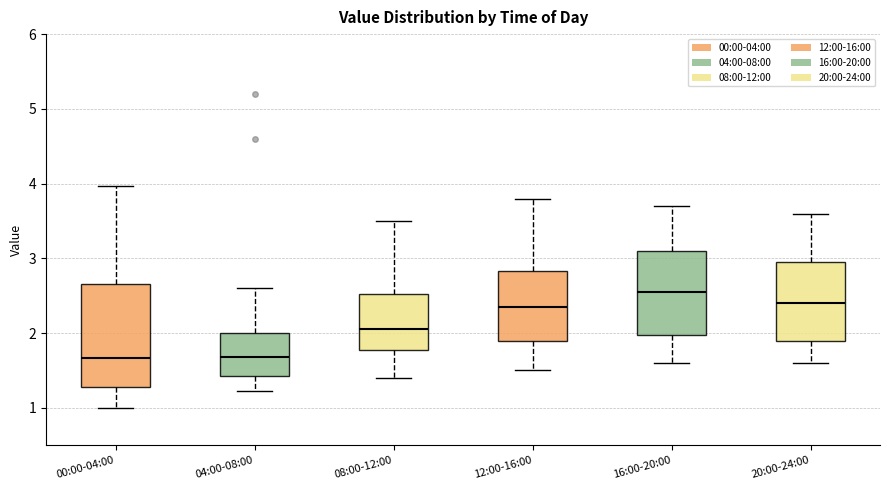

Reading left to right, read every box against the y-axis: the position of its median line, the range the box covers, and the ends of its whiskers. The values are not printed on the chart, so give them approximately, as read against the axis.

00:00-04:00: median 1.7, box 1.3 to 2.7, whiskers 1.0 to 4.0
04:00-08:00: median 1.7, box 1.4 to 2.0, whiskers 1.2 to 2.6
08:00-12:00: median 2.1, box 1.8 to 2.5, whiskers 1.4 to 3.5
12:00-16:00: median 2.4, box 1.9 to 2.8, whiskers 1.5 to 3.8
16:00-20:00: median 2.6, box 2.0 to 3.1, whiskers 1.6 to 3.7
20:00-24:00: median 2.4, box 1.9 to 3.0, whiskers 1.6 to 3.6